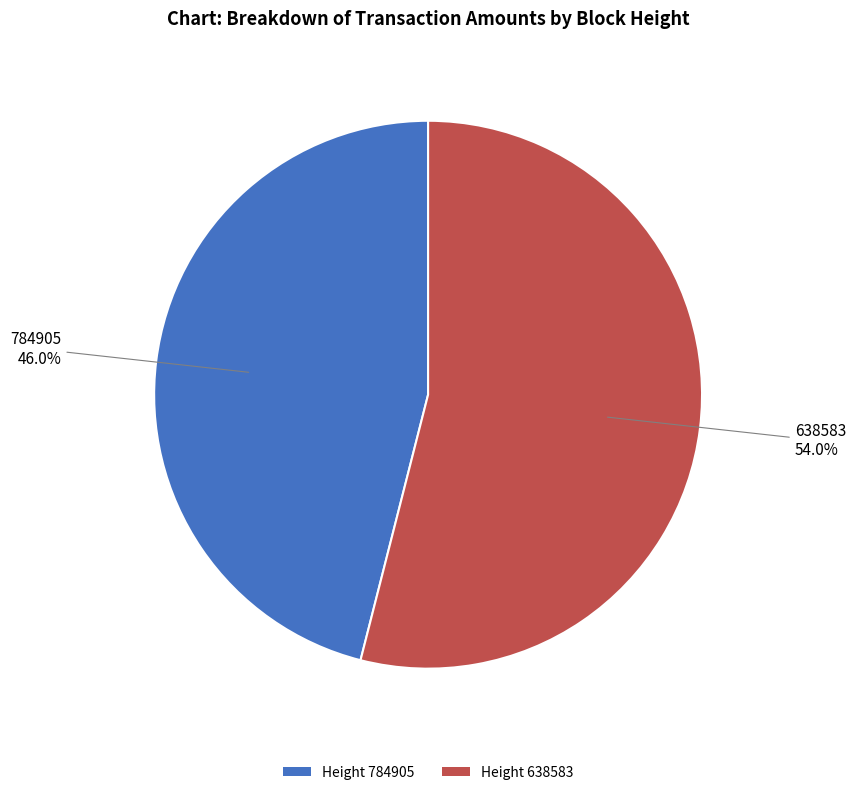

What percentage is NOT represented by Height 784905?

54.0%